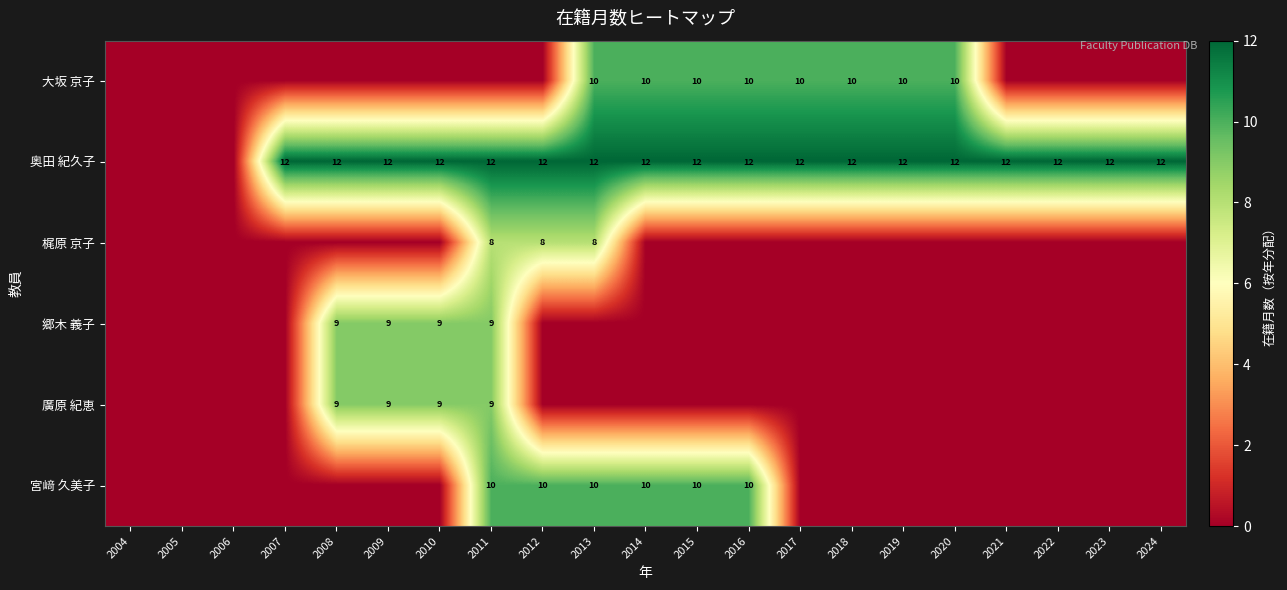

Is the value of 郷木 義子 at 2008 greater than the value of 大坂 京子 at 2020?

No